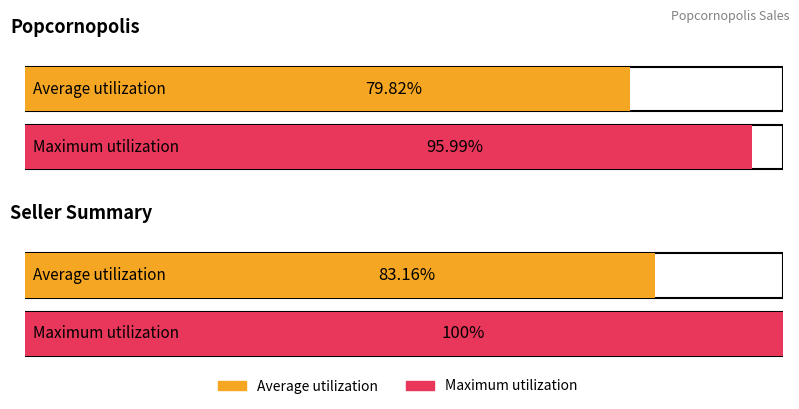

Is it true that Average utilization equals 83.2 at Dollars Sold?

True